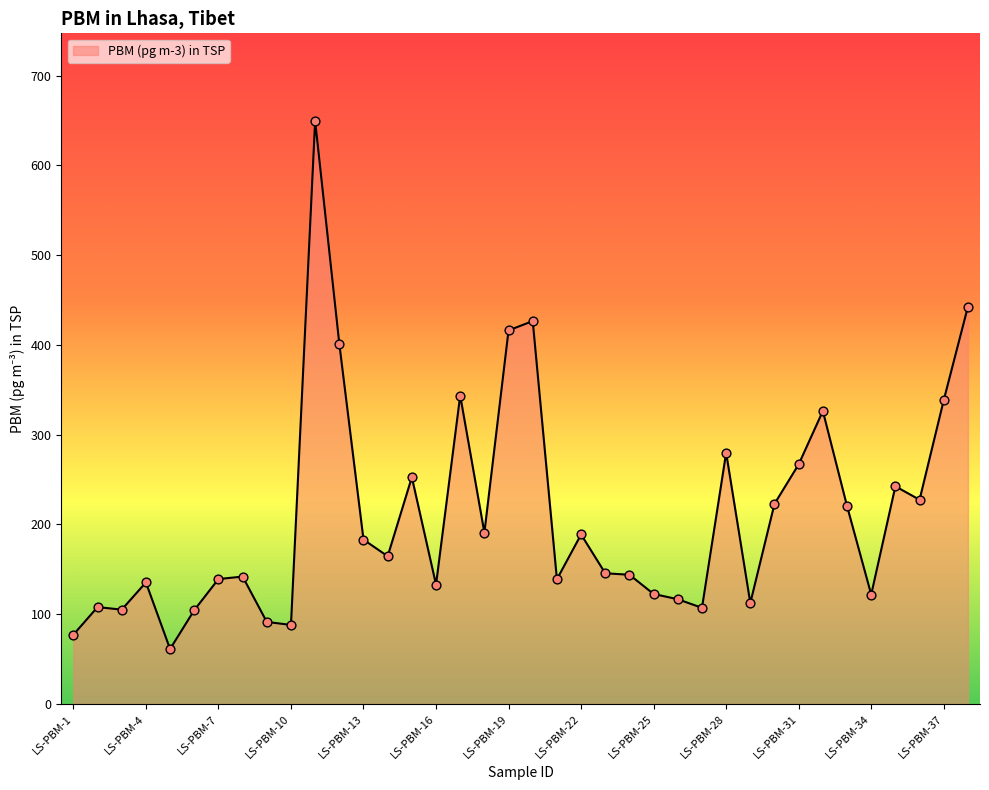

What is the maximum value shown in the chart?

649.6